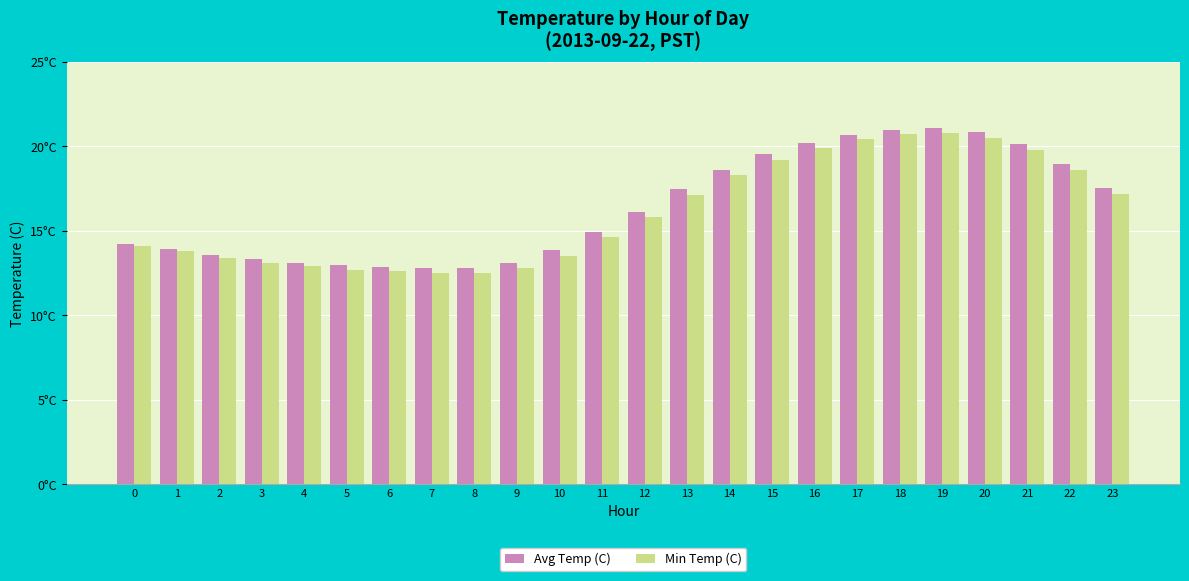

What are all the series names shown in the legend?

Avg Temp (C), Min Temp (C)